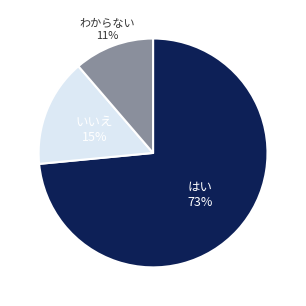

To the nearest percent, what is the average slice percentage?

33%